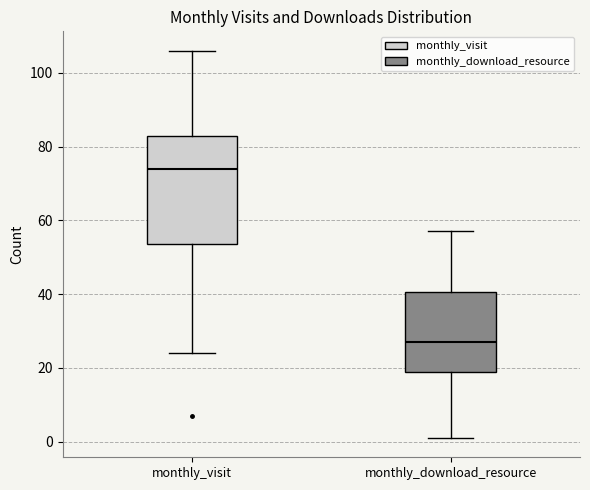

Reading left to right, transcribe this box plot: for each box, give where its median line is, the range the box spans, and where its two whiskers end, as read against the y-axis. The values are not printed on the chart, so give them approximately, as read against the axis.

monthly_visit: median 74, box 54 to 84, whiskers 24 to 106
monthly_download_resource: median 28, box 20 to 40, whiskers 2 to 58